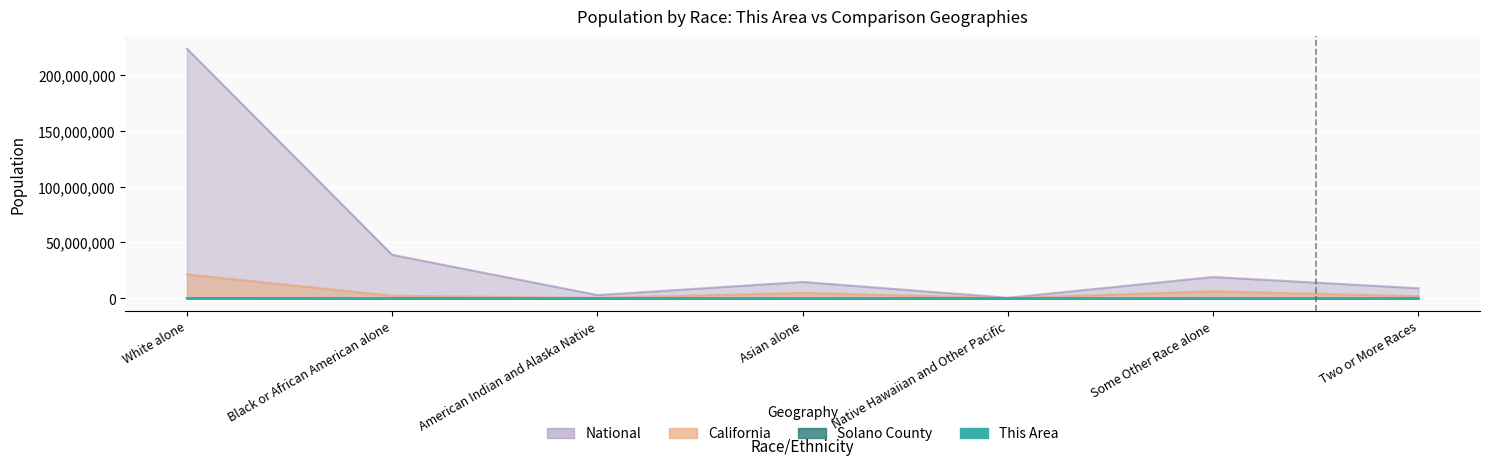

What is the value of the National point at the 4th from the left?

14674252